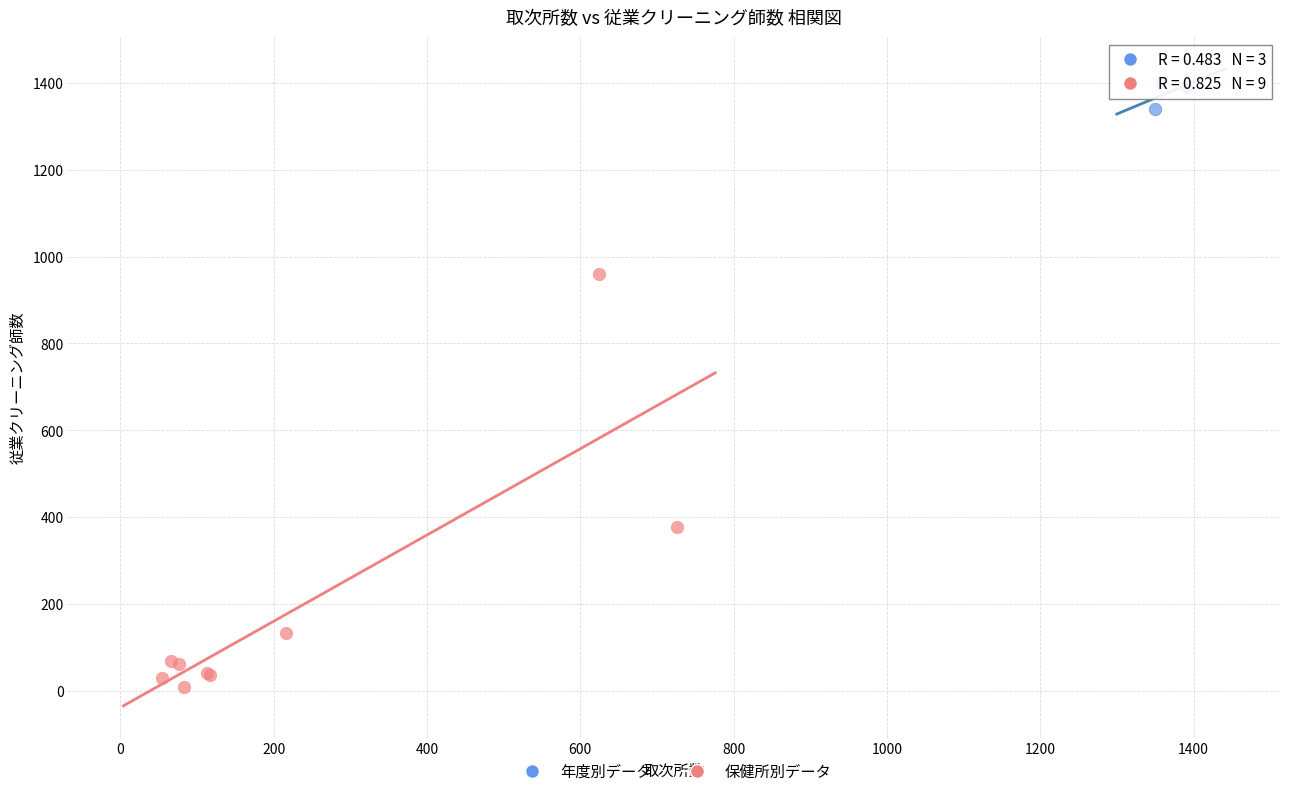

What are all the series names shown in the legend?

年度別データ, 保健所別データ